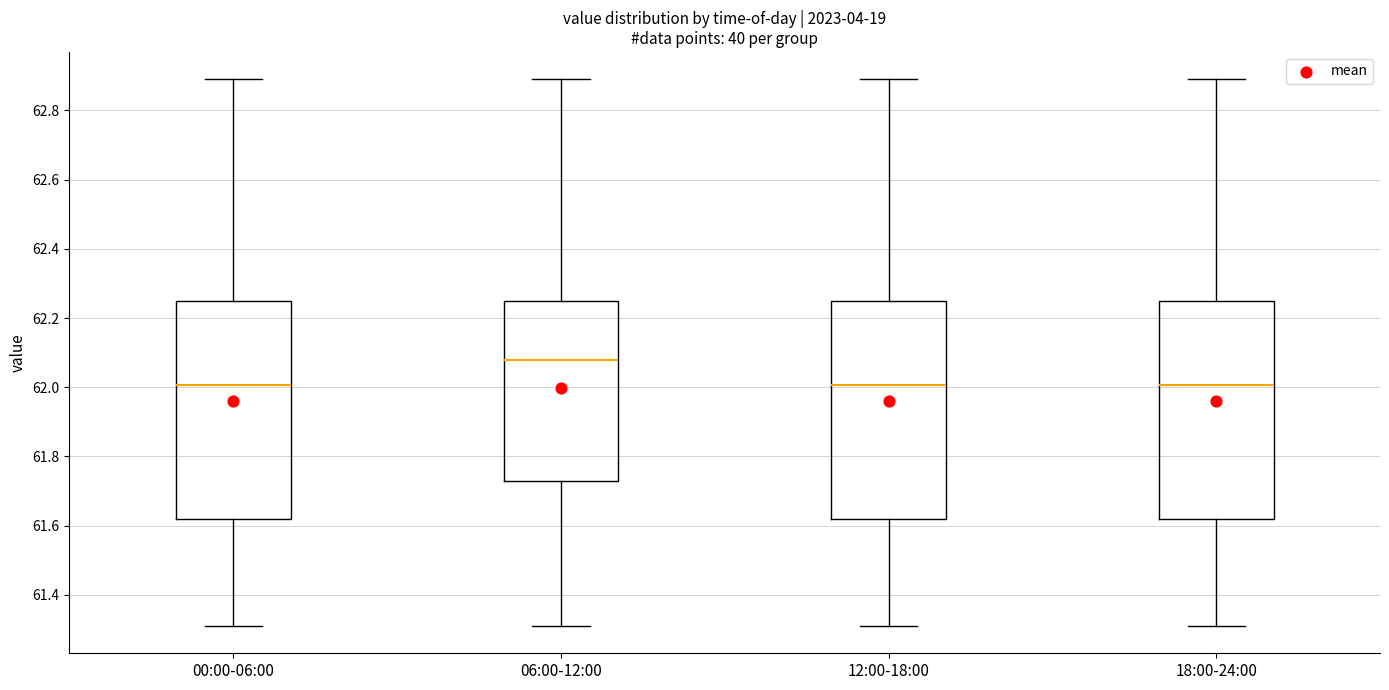

Where is the lower edge of the box for 18:00-24:00 on the y-axis? The values are not printed on the chart, so give them approximately, as read against the axis.

61.62